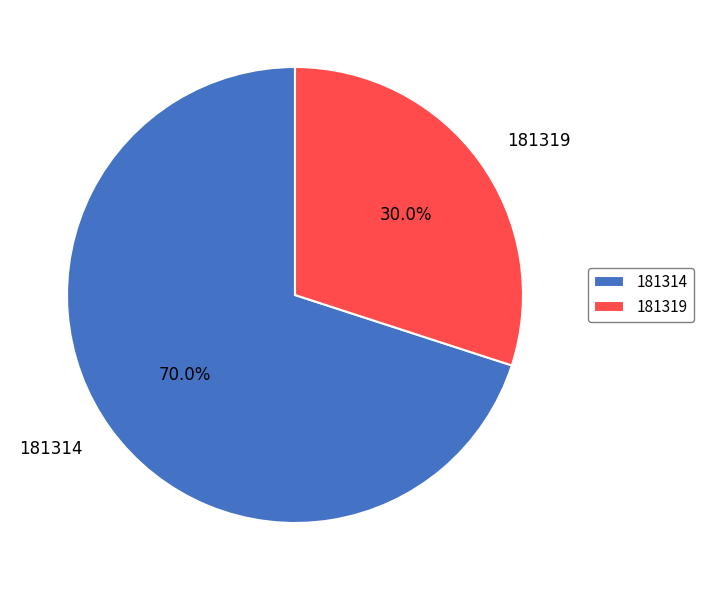

To the nearest percent, what is the difference between the largest and smallest slice percentages?

40%